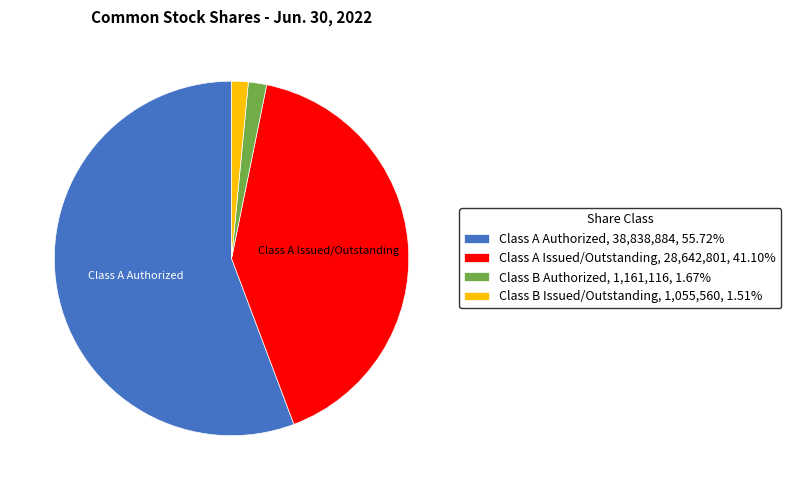

Approximately how many times larger is the value at Class A Issued/Outstanding compared to Class B Issued/Outstanding?

27.1